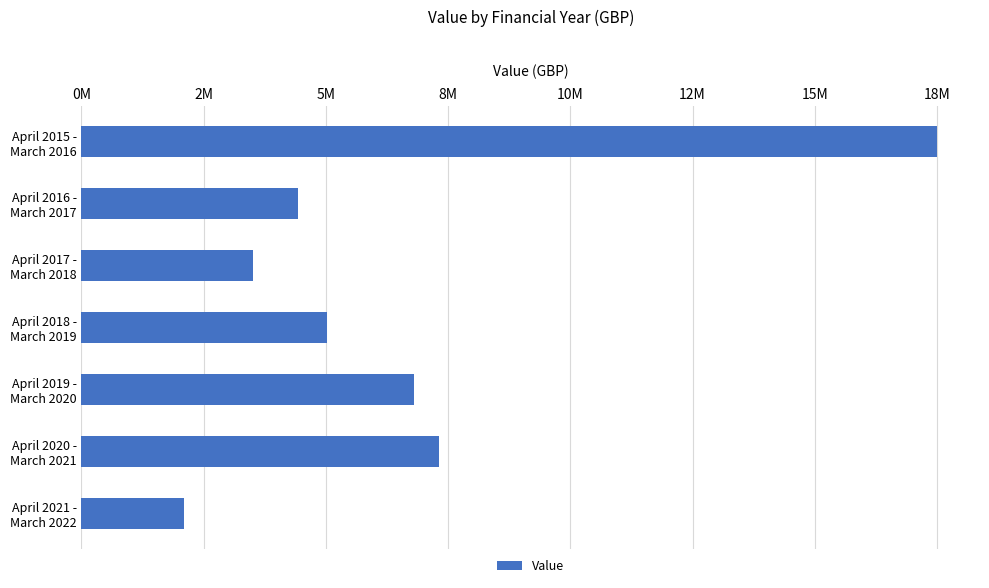

Are the bars horizontal?

Yes